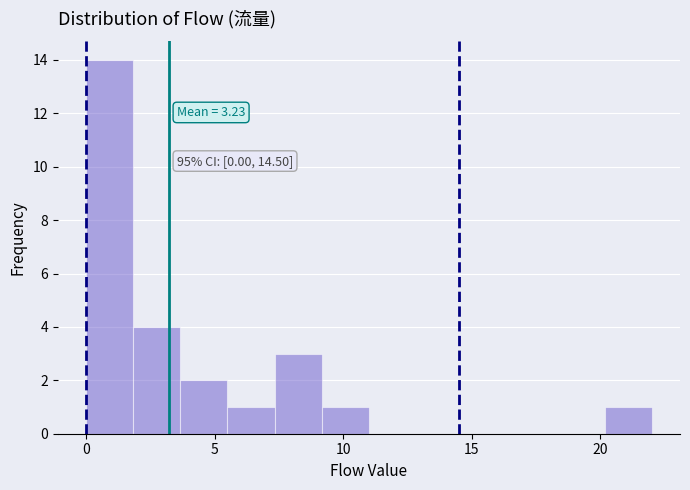

Around what value on the x-axis is the tallest bar? Give the approximate position of its centre, as read against the axis.

1.0